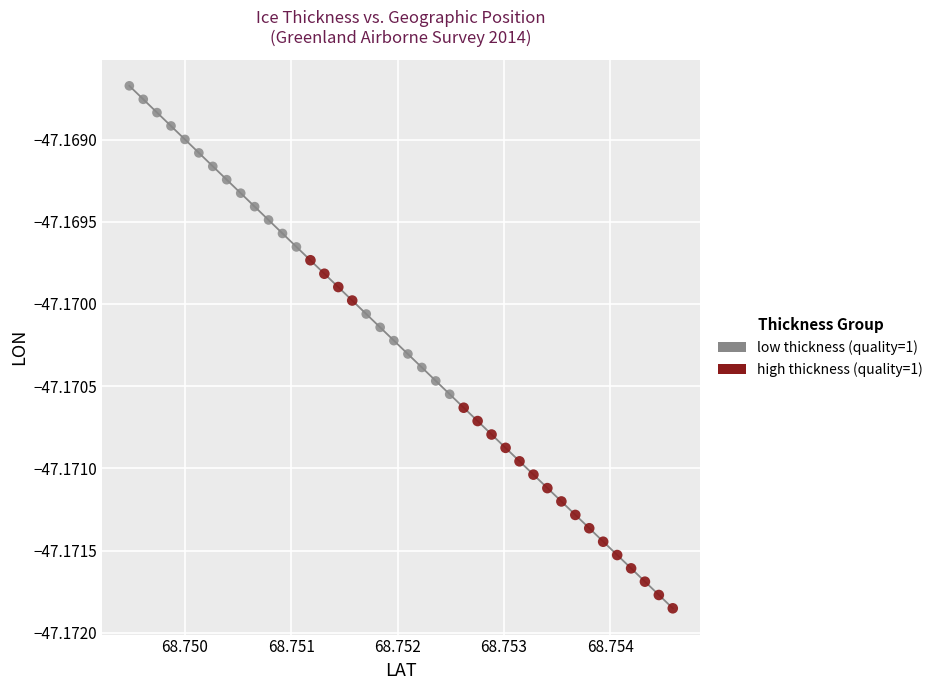

Which series has the widest spread of Y values?

high thickness (quality=1)